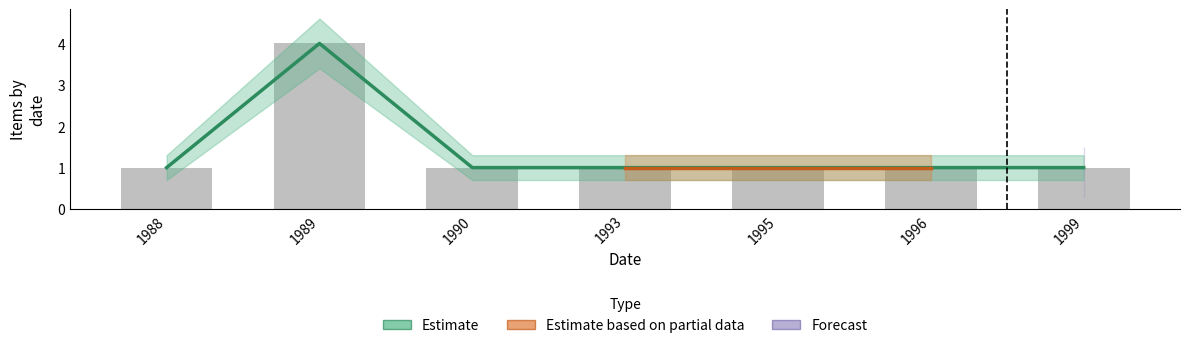

Reading left to right, extract all data points from this chart.

1	4	1	1	1	1	1